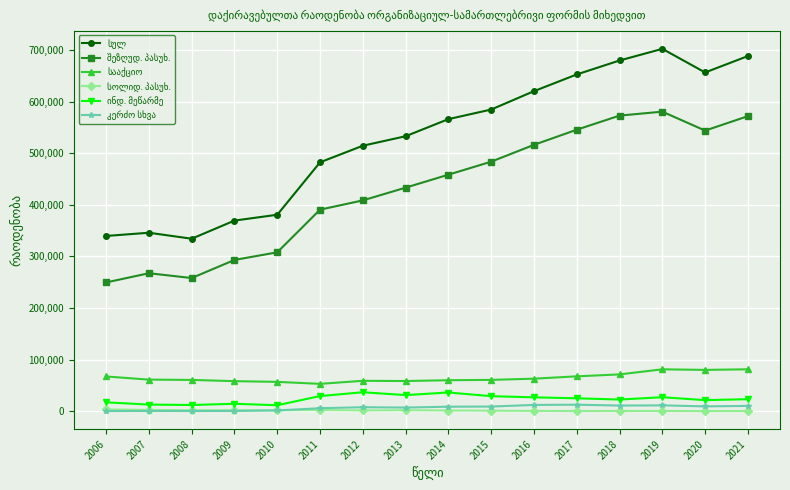

What is the greatest value displayed?

702015